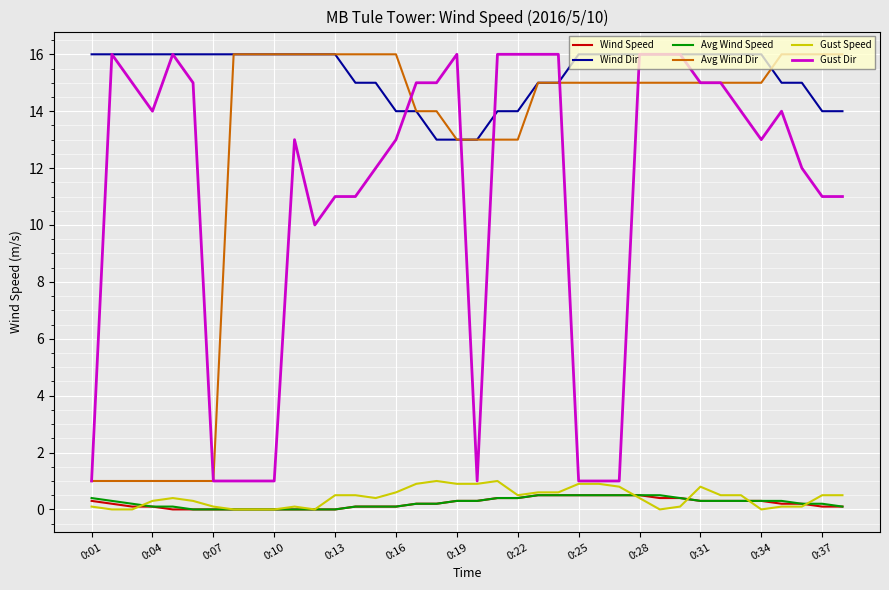

Which series has the largest total across all categories?

Wind Dir